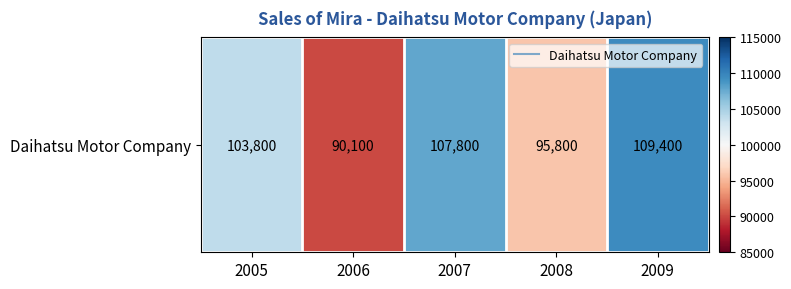

Rank the categories by value from highest to lowest.

2009, 2007, 2005, 2008, 2006